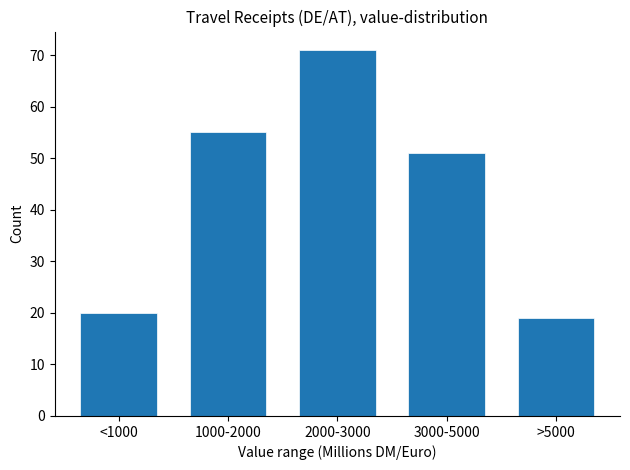

Reading left to right, extract all data points from this chart.

<1000=20	1000-2000=55	2000-3000=71	3000-5000=51	>5000=19